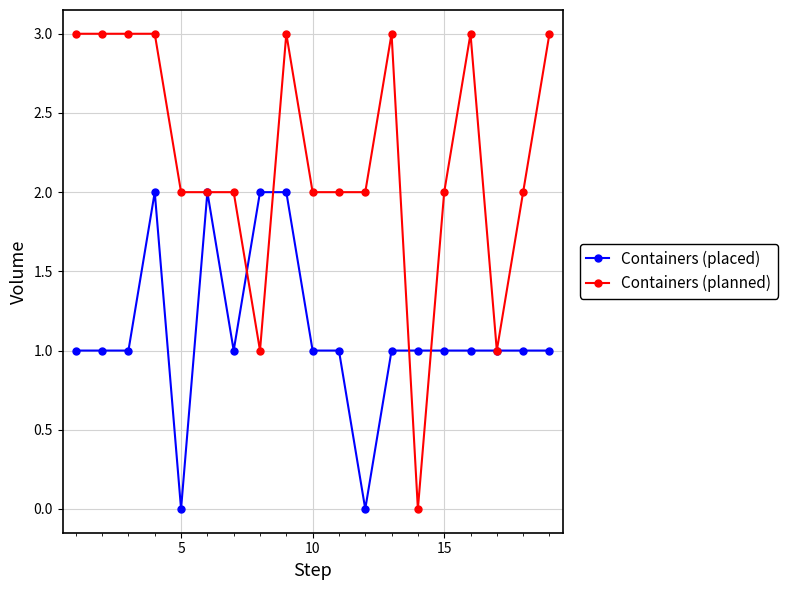

True or false: Containers (planned) has more than 2 points higher than both neighbors.

True